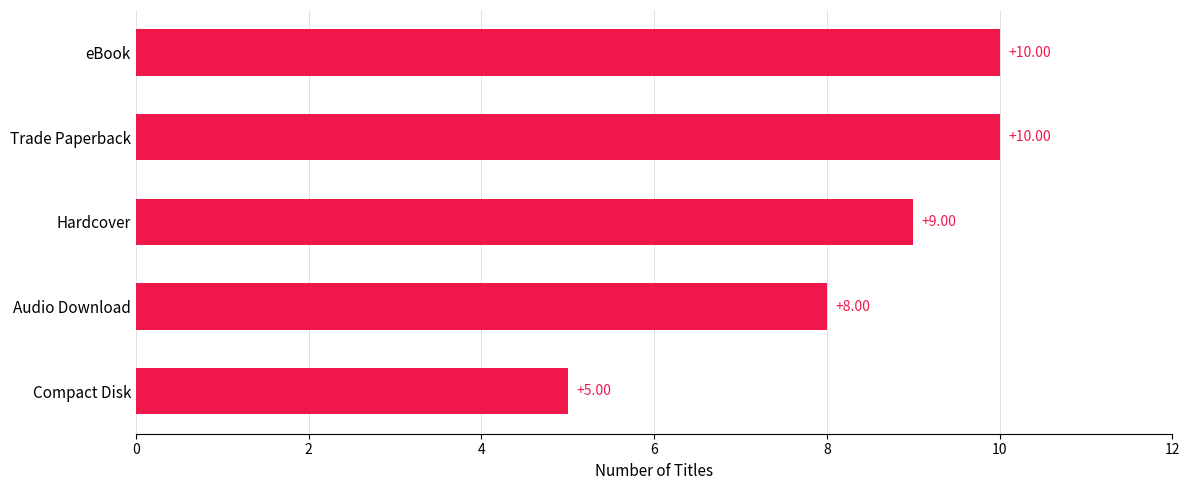

Does the chart contain any negative values?

No